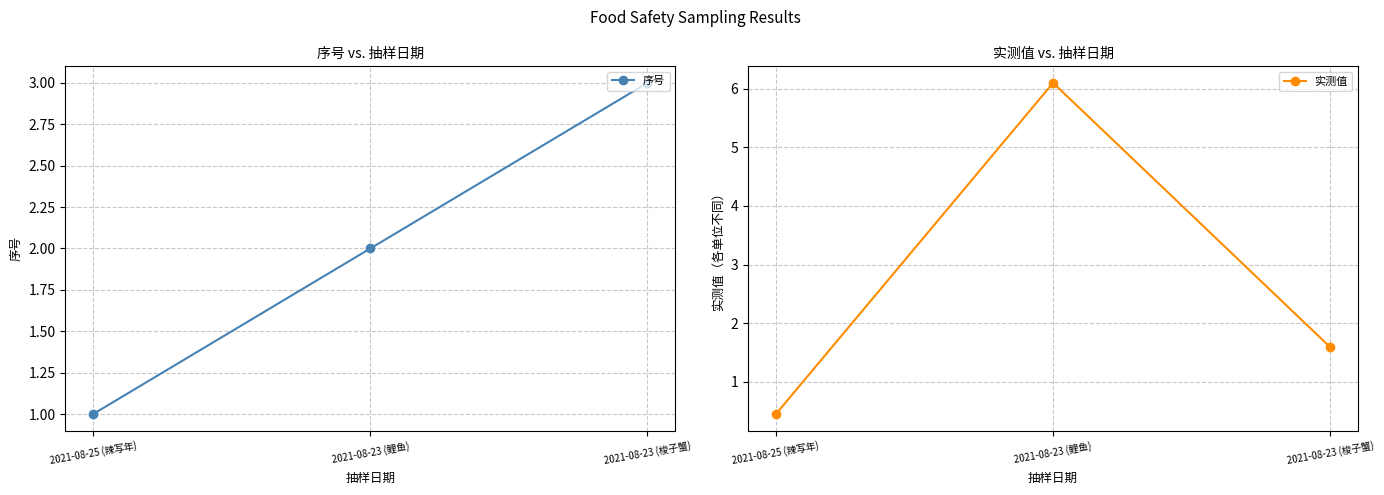

Reading left to right, list all the values displayed in this chart.

序号: 1.0	2.0	3.0
实测值: 0.5	6.1	1.6